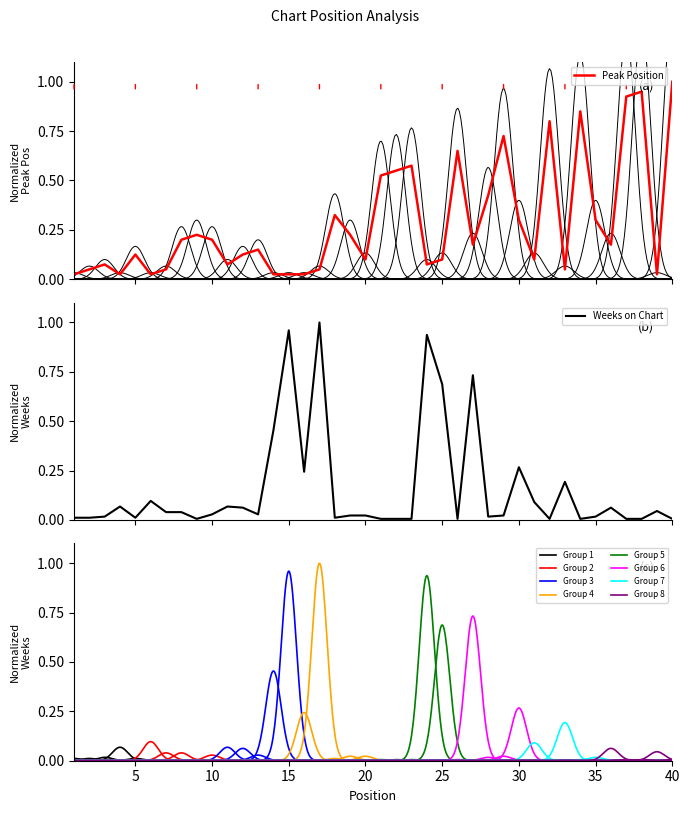

How many interior local valleys does the Peak Position series have?

10